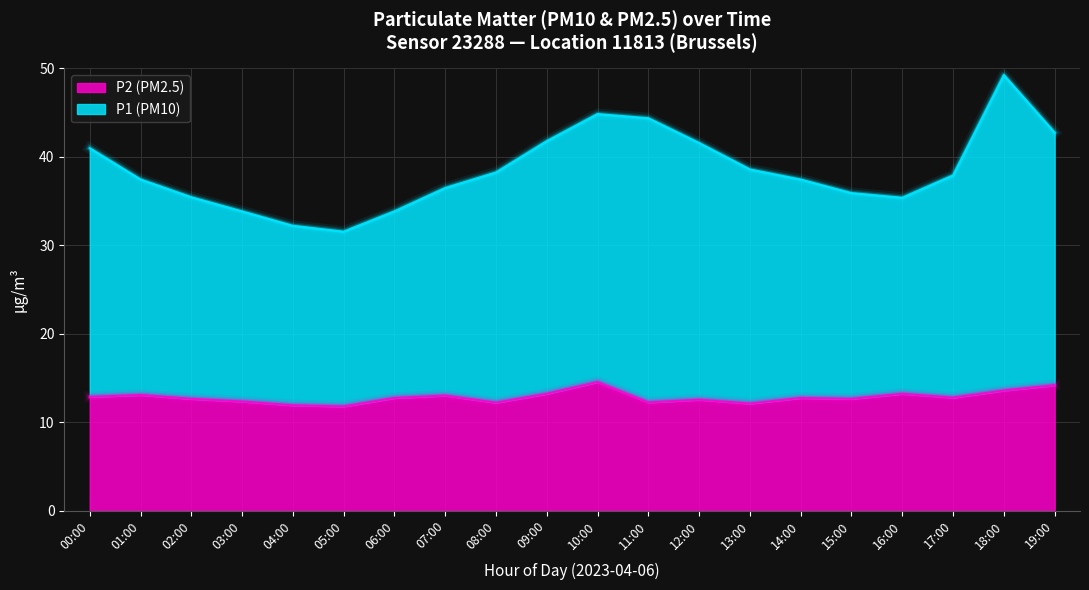

What is the label of the 11th point from the right?

09:00